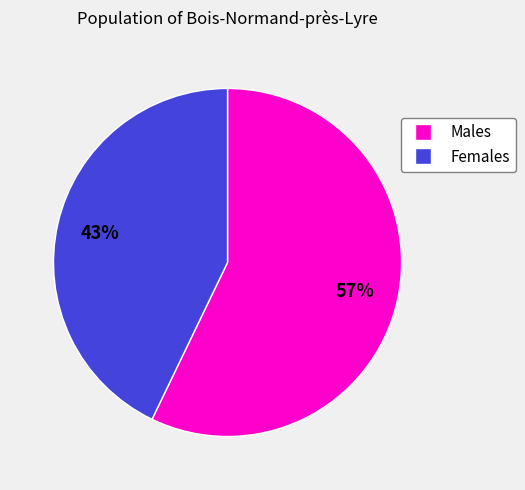

Is the sum of Females and Males greater than half?

Yes